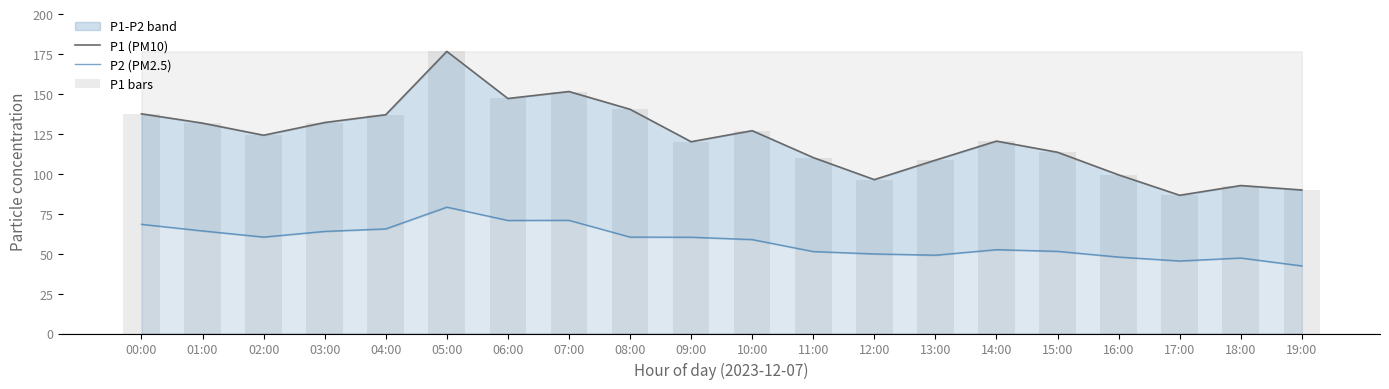

What is the sum of all P2 (PM2.5) values?

1160.9